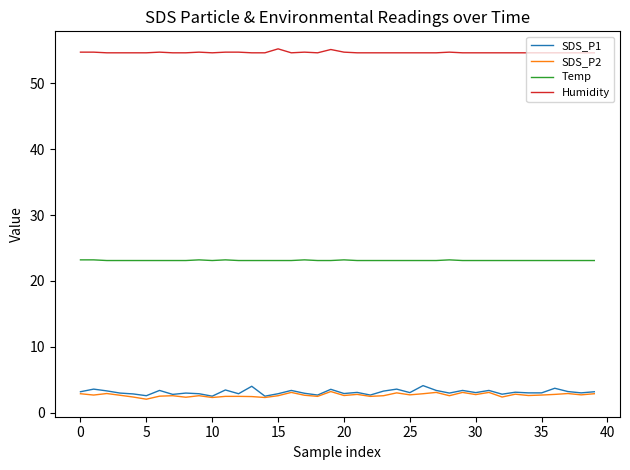

True or false: Humidity and SDS_P1 cross at least once.

False